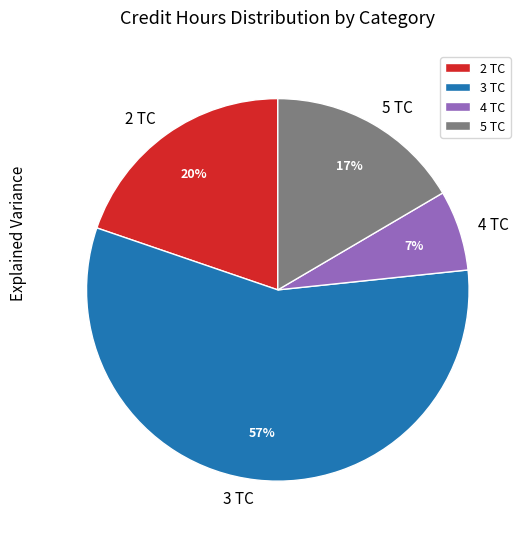

The 5 TC slice represents 17% of the pie. True or false?

True